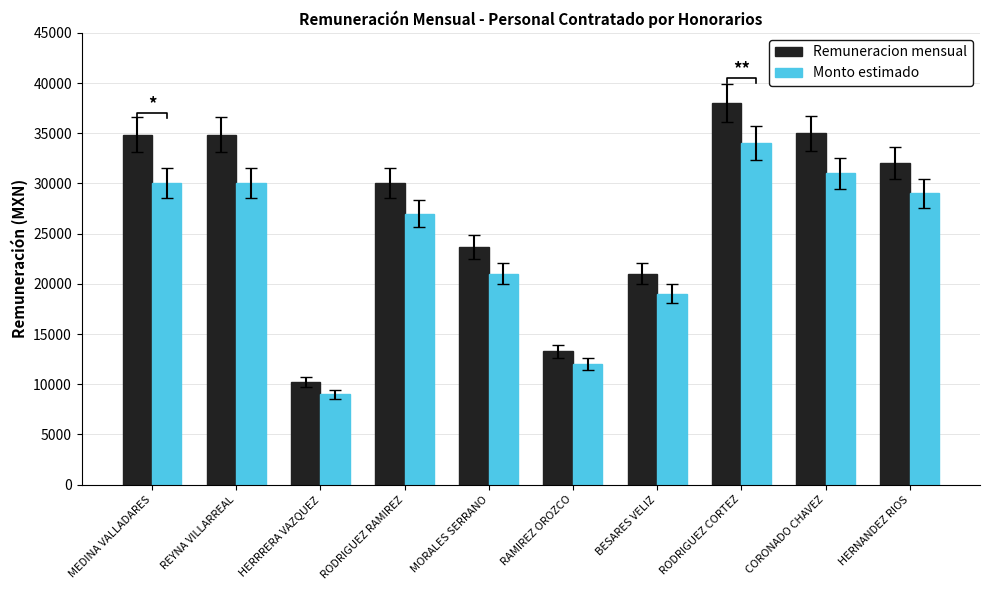

How many bars are there in each group?

2